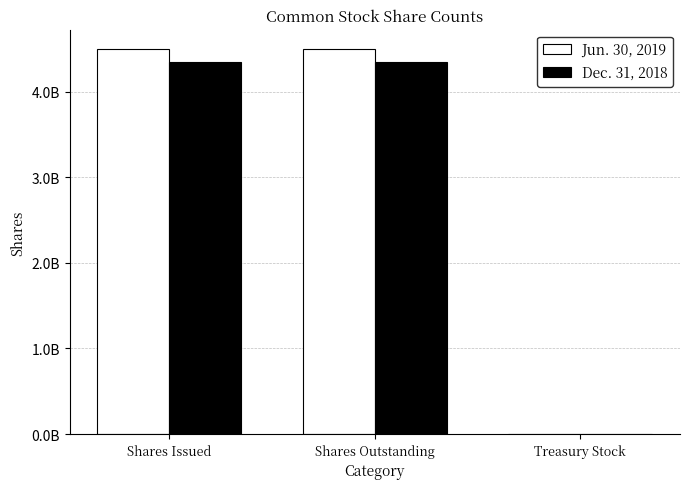

The Dec. 31, 2018 series shows 4346000000 at Shares Outstanding. True or false?

True